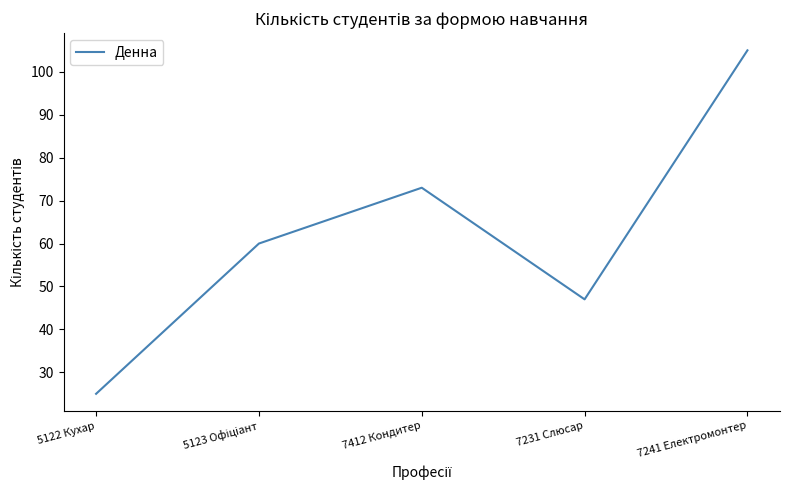

What is the ratio of the value at 7412 Кондитер to the value at 7241 Електромонтер?

0.7